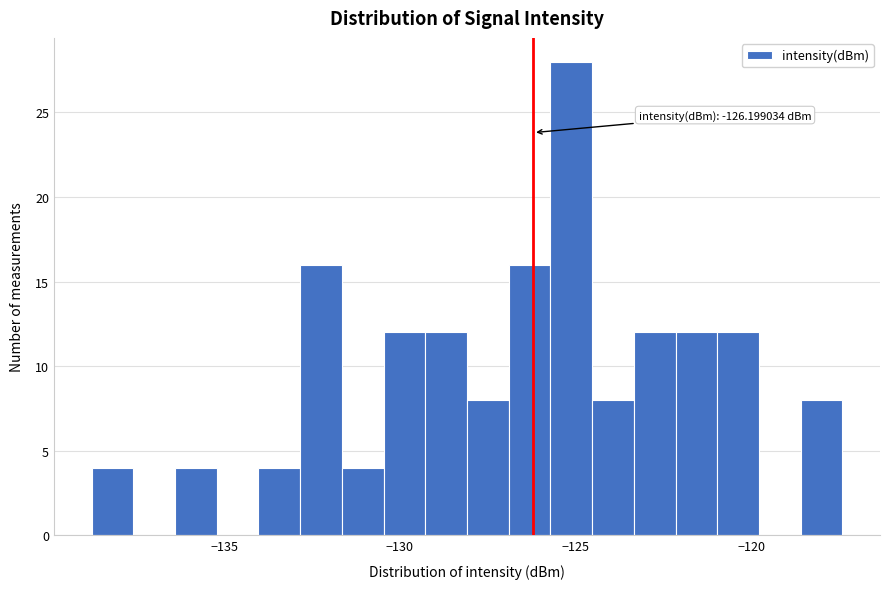

Around what value on the x-axis is the tallest bar? Give the approximate position of its centre, as read against the axis.

-125.0